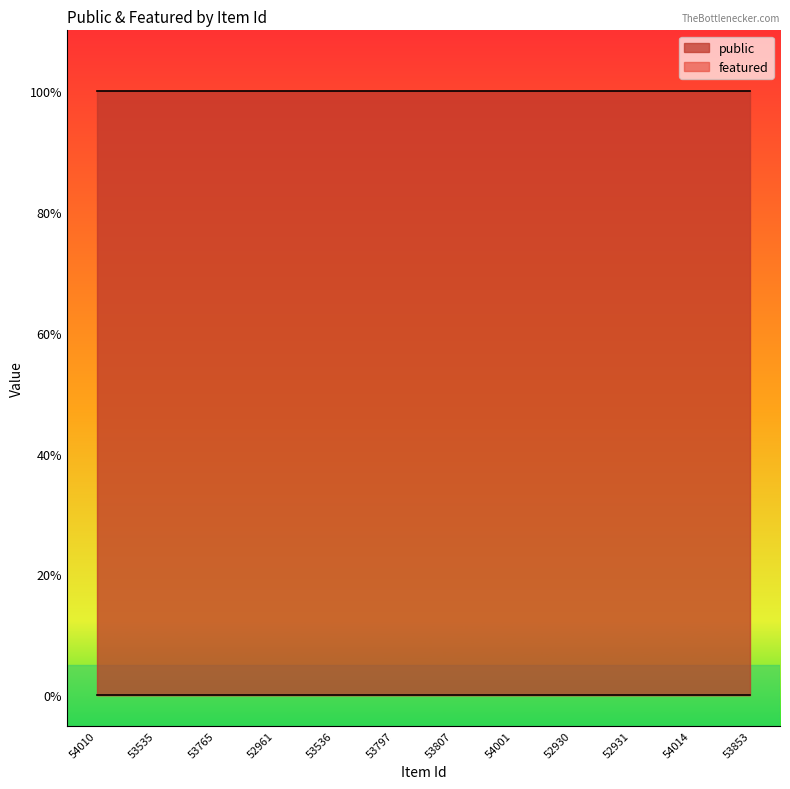

At which label is featured closest to 0?

54010